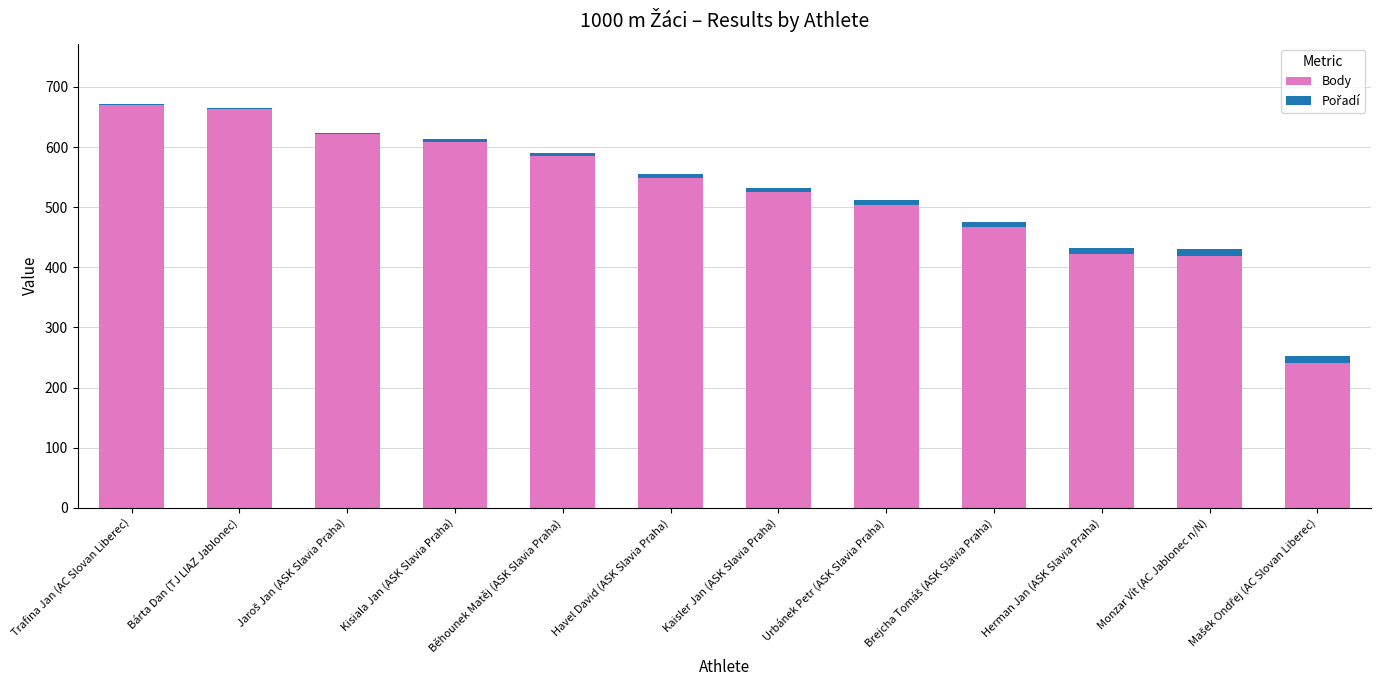

The Body series shows 585 at Běhounek Matěj (ASK Slavia Praha). True or false?

True